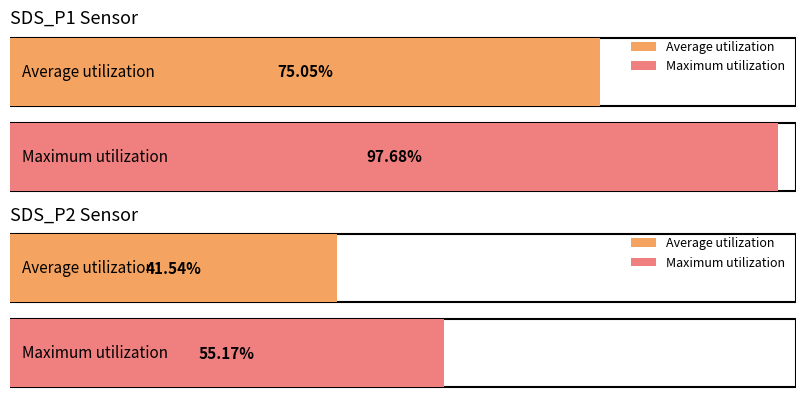

What is the highest value of the SDS_P2 series?

55.2